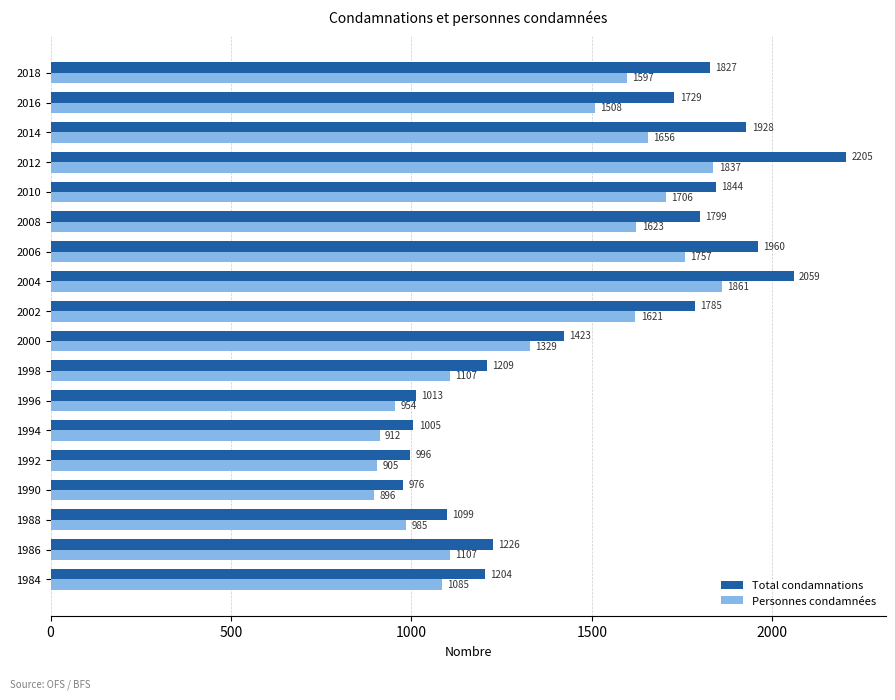

What is the maximum value shown in the chart?

2205